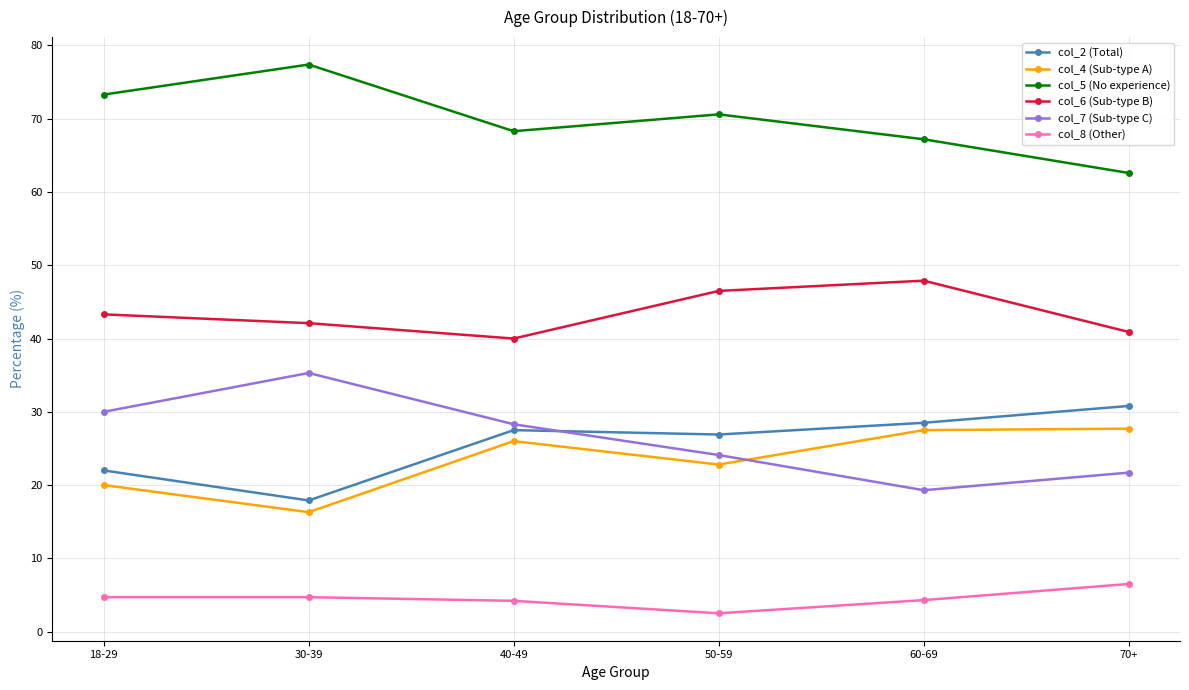

Where does the col_2 (Total) series first go above 27?

40-49